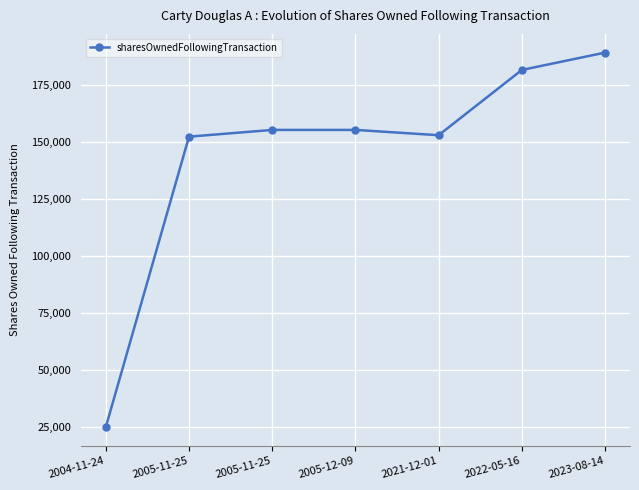

Reading right to left, list all the values displayed in this chart.

188989	181395	152819	155137	155137	152178	25000